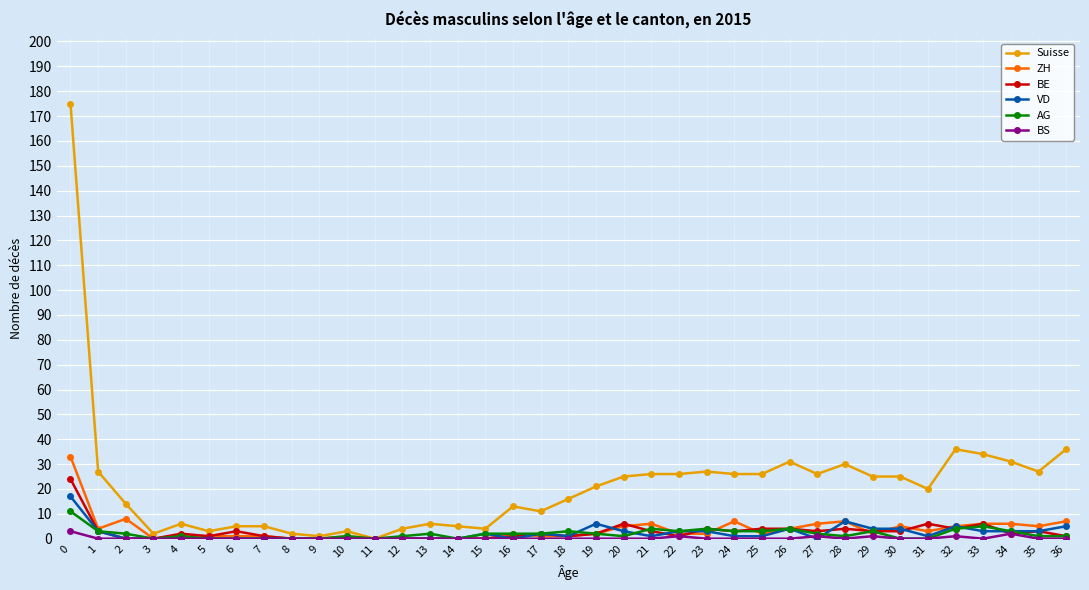

Reading left to right, what are all the values shown in this chart?

Suisse: 175	27	14	2	6	3	5	5	2	1	3	0	4	6	5	4	13	11	16	21	25	26	26	27	26	26	31	26	30	25	25	20	36	34	31	27	36
ZH: 33	4	8	0	1	1	1	1	0	0	1	0	0	0	0	0	2	1	1	2	5	6	2	2	7	2	4	6	7	2	5	3	5	6	6	5	7
BE: 24	3	0	0	2	1	3	1	0	0	0	0	0	0	0	0	1	2	1	2	6	3	1	4	3	4	4	3	4	3	3	6	4	6	2	3	1
VD: 17	3	0	0	0	0	0	0	0	0	0	0	0	0	0	2	0	2	1	6	3	1	3	3	1	1	4	0	7	4	4	1	5	3	3	3	5
AG: 11	3	2	0	1	0	0	0	0	0	1	0	1	2	0	2	2	2	3	2	1	4	3	4	3	3	4	2	1	3	0	0	4	5	3	1	1
BS: 3	0	0	0	0	0	0	0	0	0	0	0	0	0	0	0	0	0	0	0	0	0	1	0	0	0	0	1	0	1	0	0	1	0	2	0	0